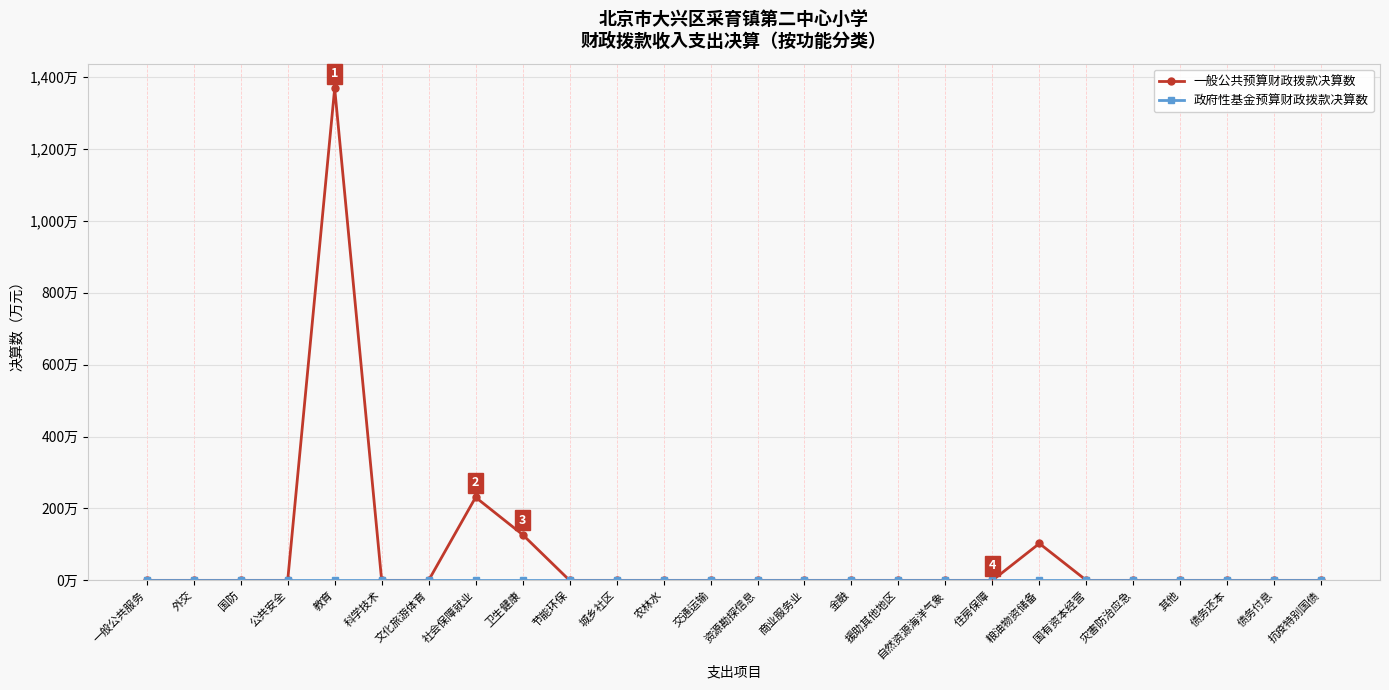

True or false: 政府性基金预算财政拨款决算数 and 一般公共预算财政拨款决算数 intersect in this chart.

False